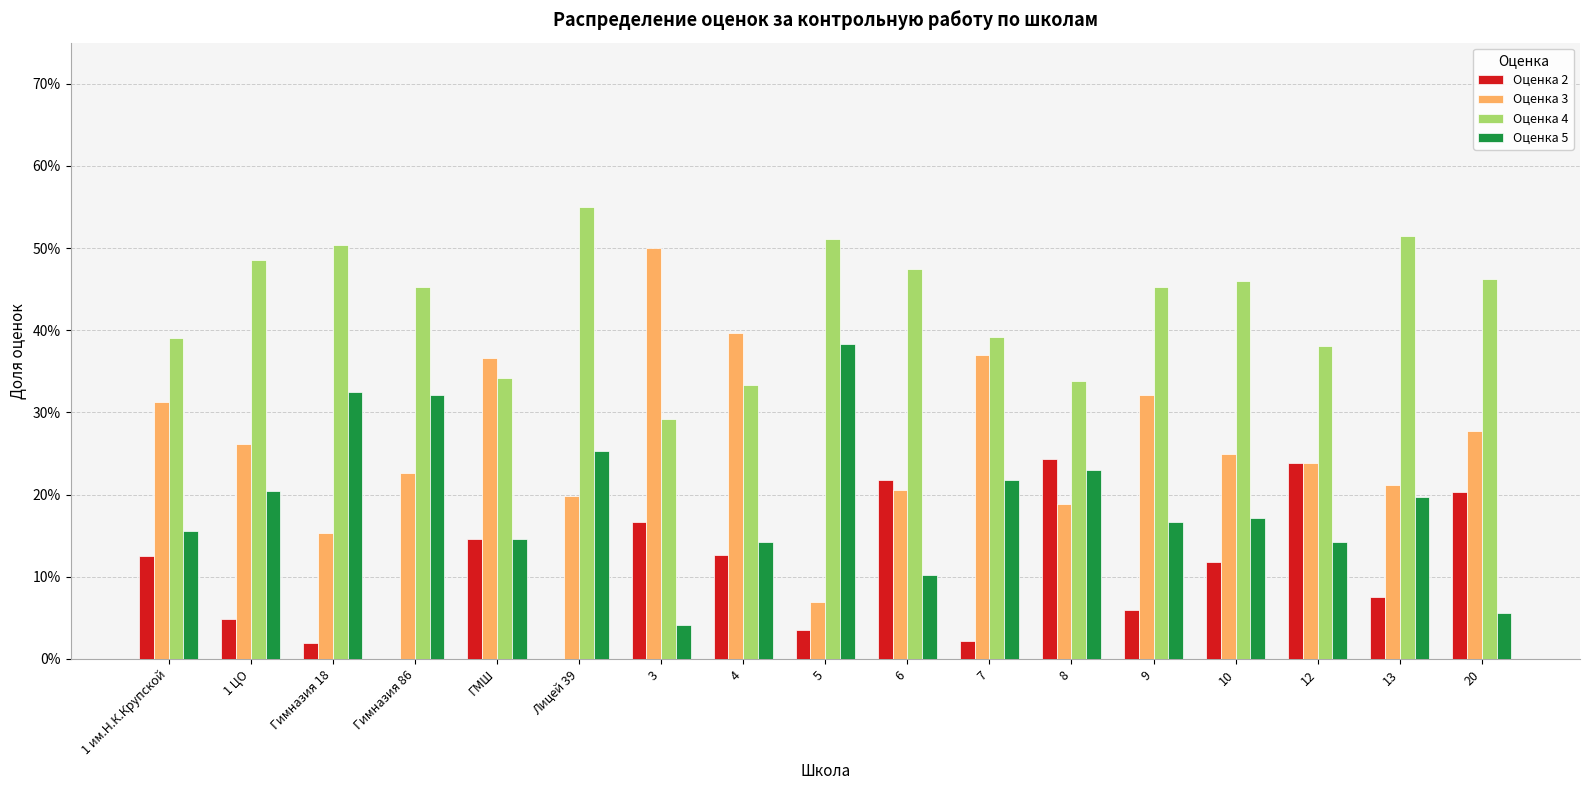

What are all the series names shown in the legend?

Оценка 2, Оценка 3, Оценка 4, Оценка 5